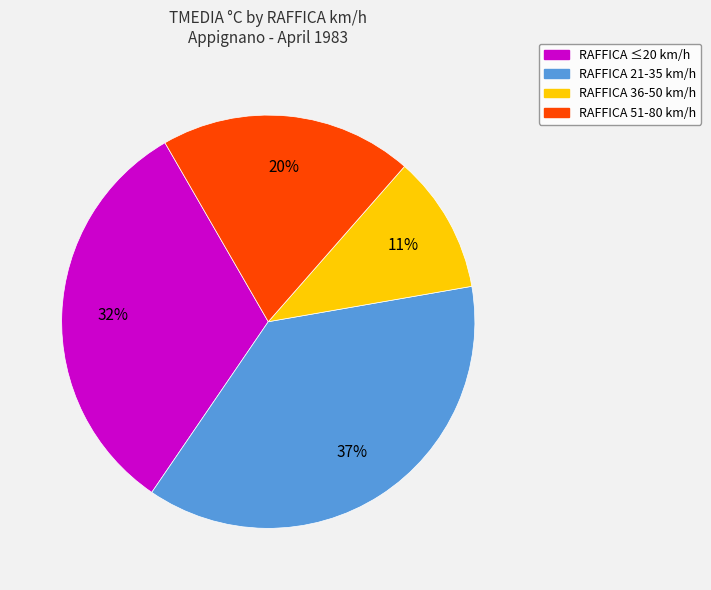

To the nearest percent, what is the difference between the largest and smallest slice percentages?

26%